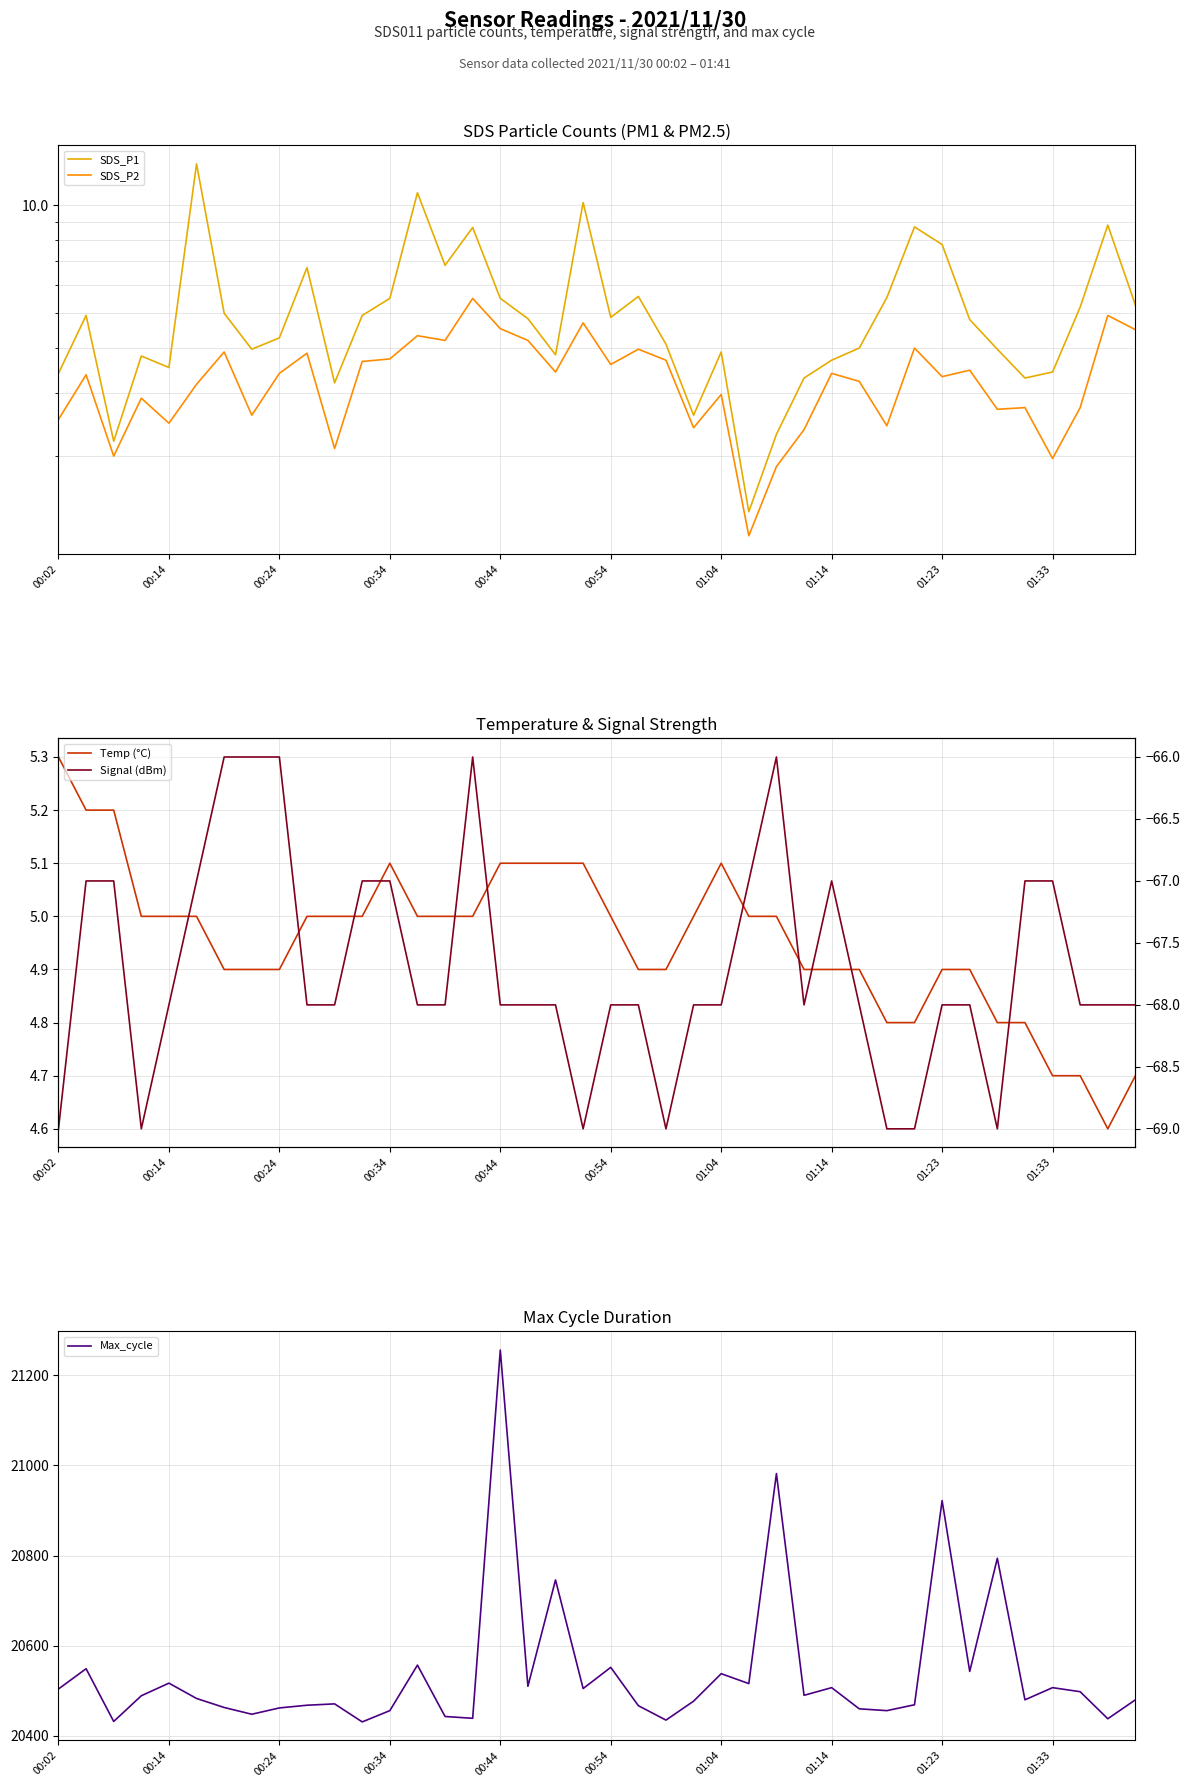

Which series has the largest range (max minus min)?

Max_cycle